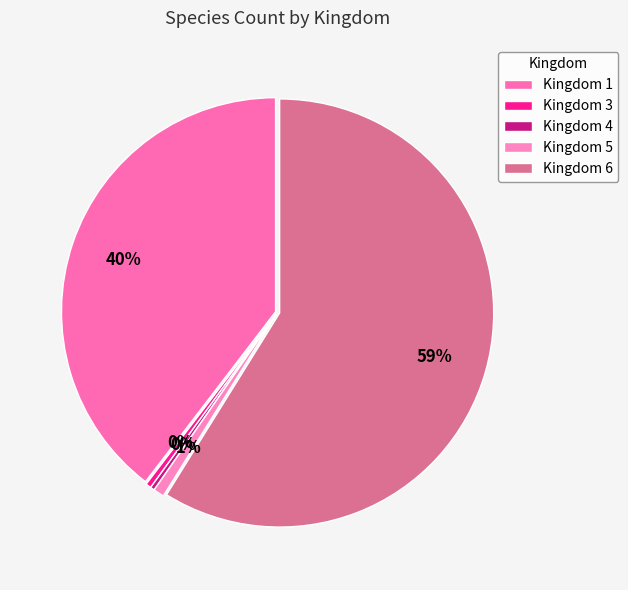

Which category has the smallest portion of the pie?

4